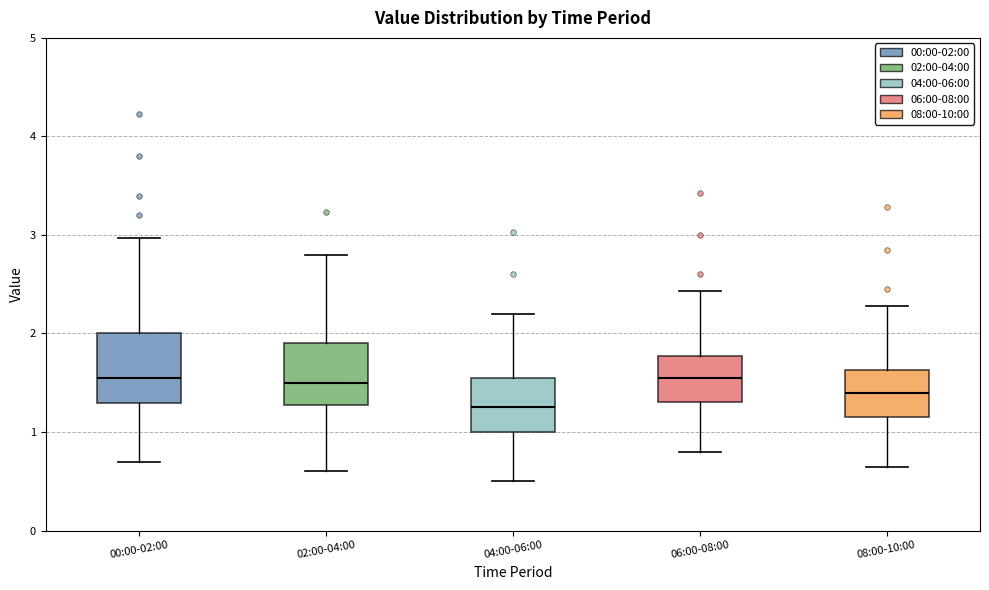

Which box has the lowest median line?

04:00-06:00